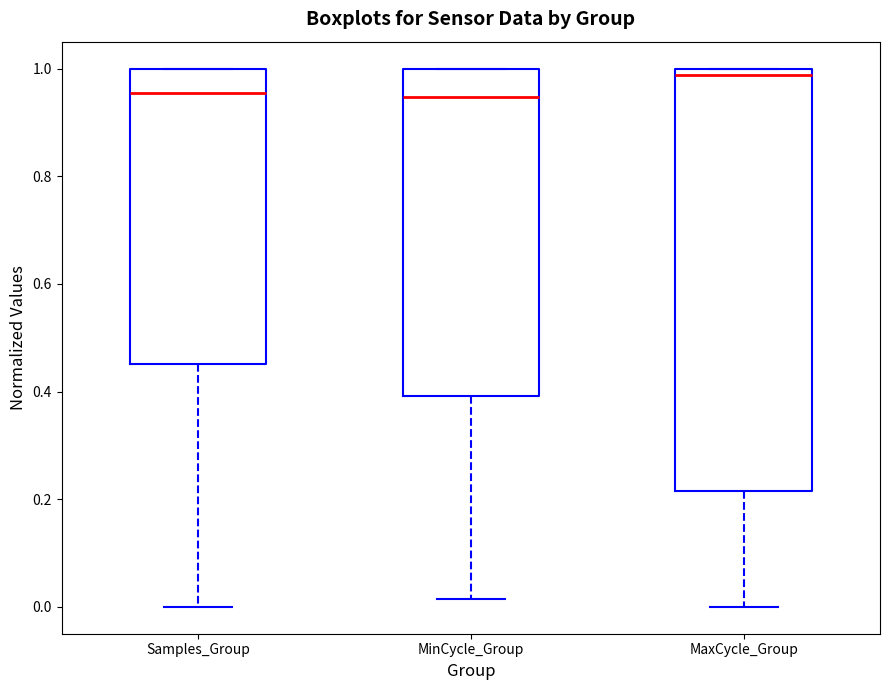

Where does the median line of the box for MinCycle_Group sit on the y-axis? The values are not printed on the chart, so give them approximately, as read against the axis.

0.94